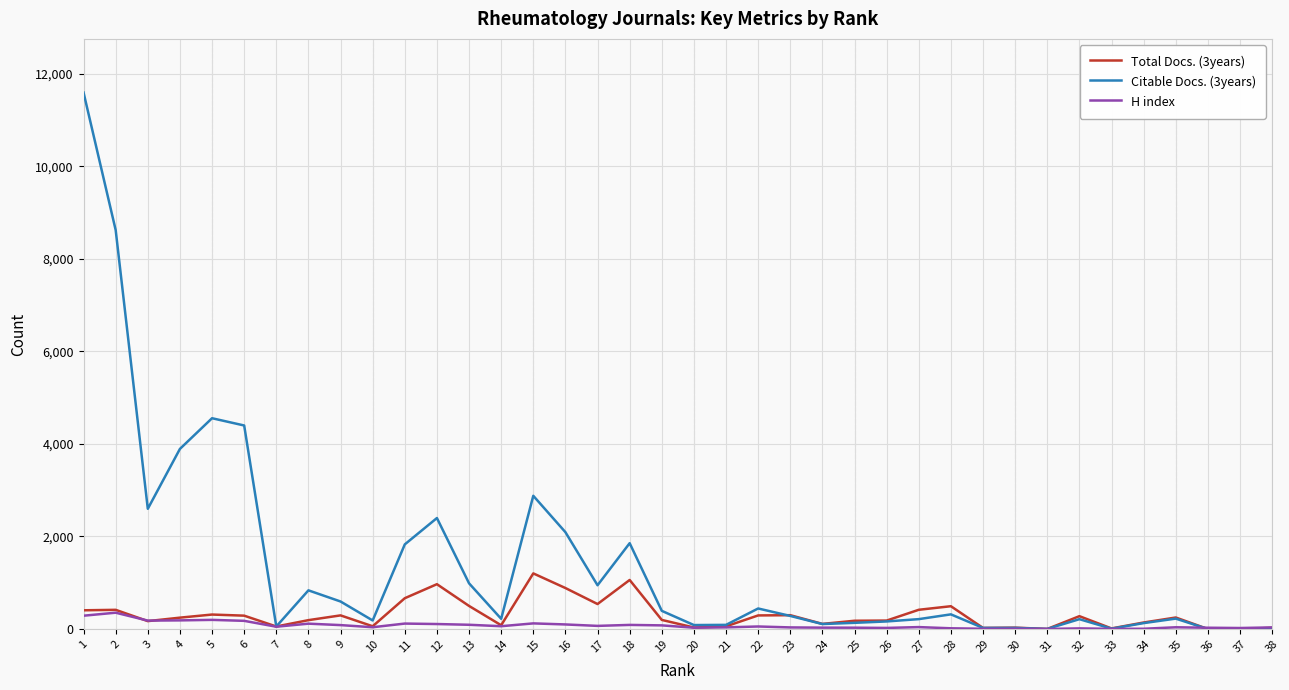

What are all the series names shown in the legend?

Total Docs. (3years), Citable Docs. (3years), H index